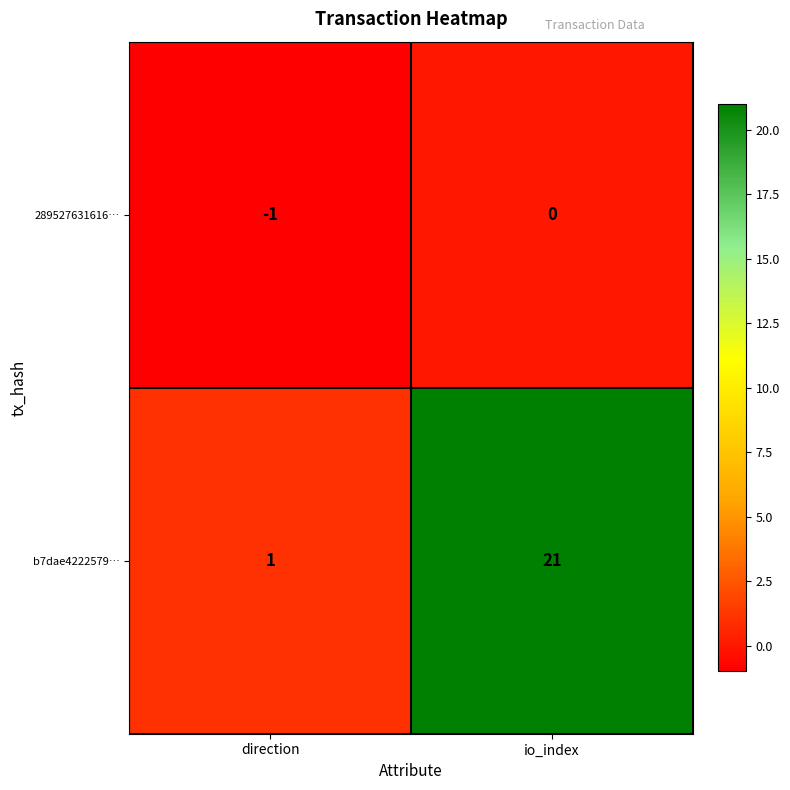

At how many categories does at least one series exceed 5?

1